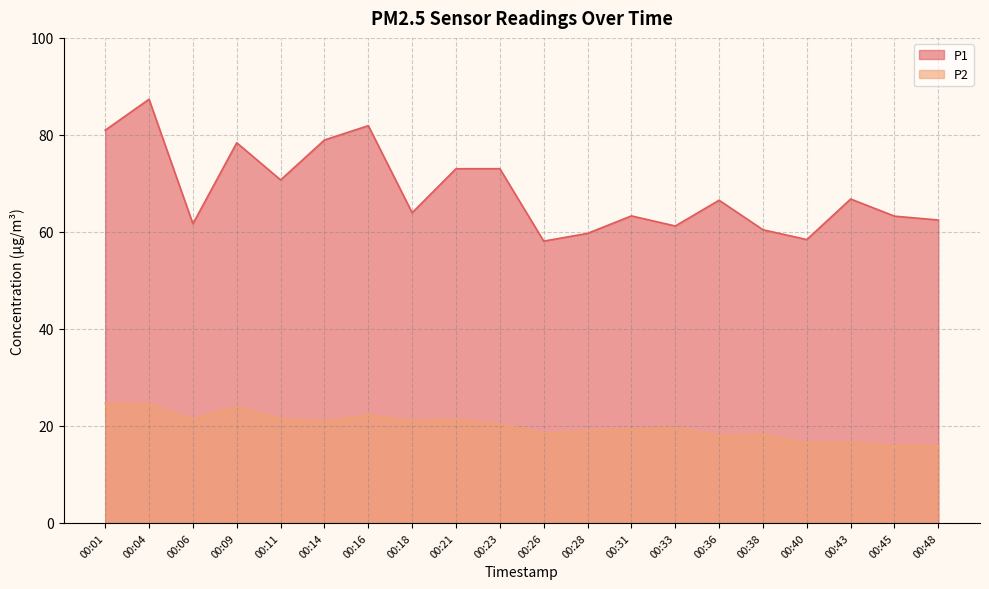

At which category does P2 reach its first local valley?

00:06